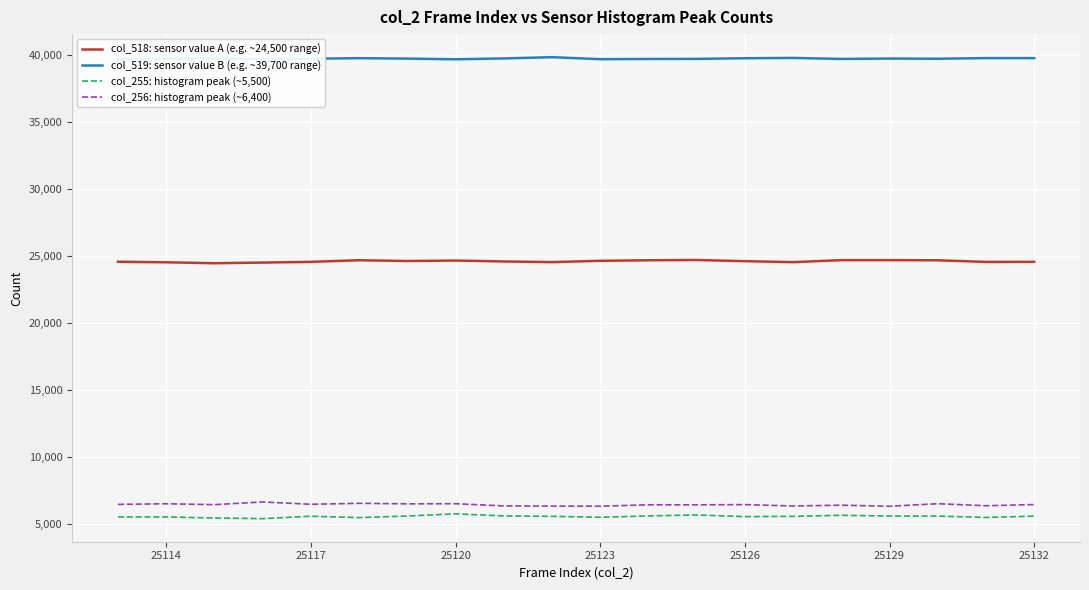

What is the minimum value for col_518: sensor value A (e.g. ~24,500 range)?

24431